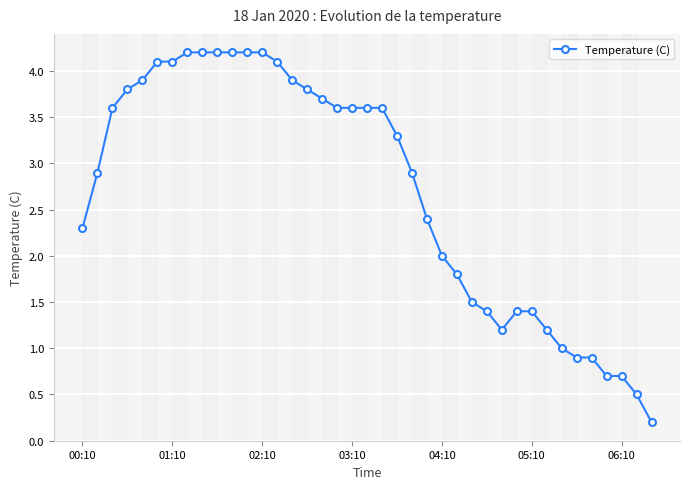

What is the difference between the second highest and minimum values?

4.0